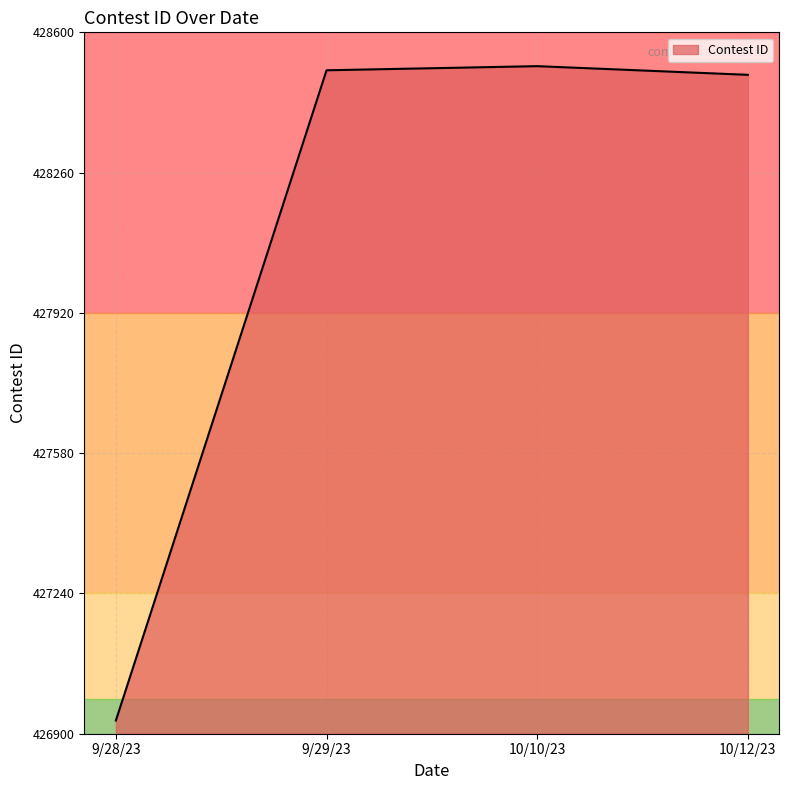

The value at 9/29/23 is 428508. True or false?

True